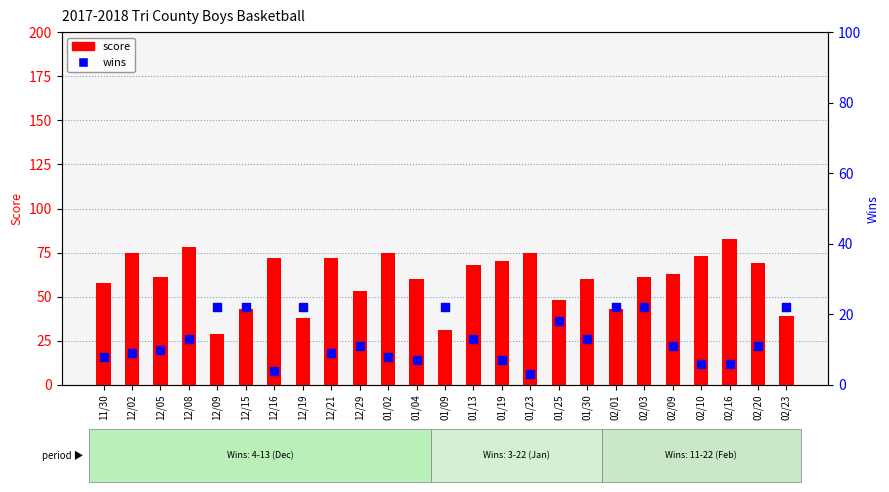

What are all the series names shown in the legend?

score, wins